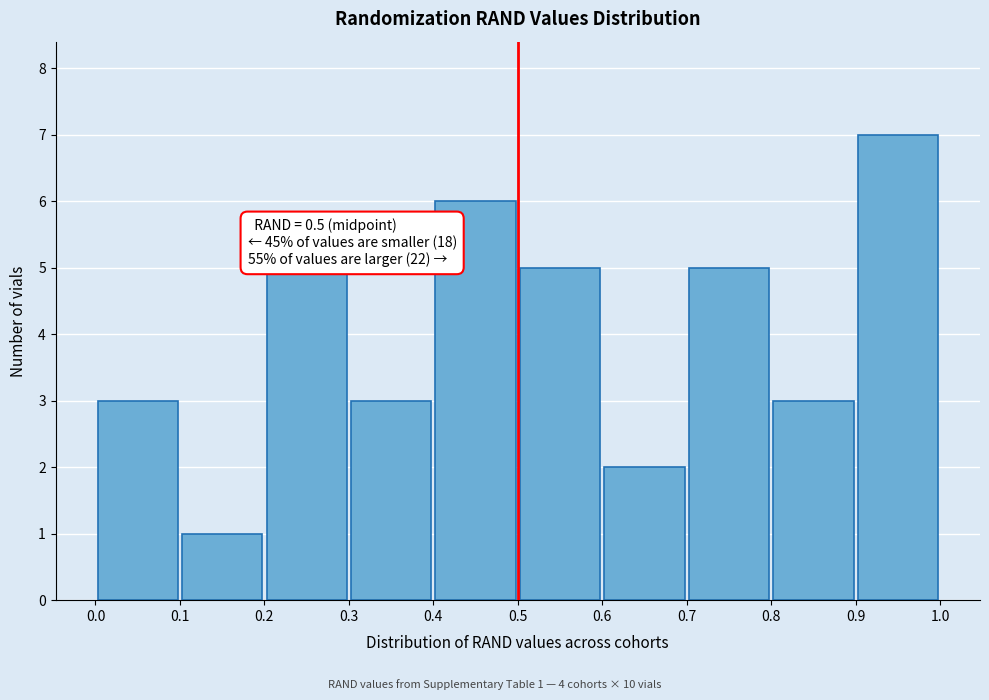

Over which range of the x-axis is the bar tallest?

0.9 to 1.0